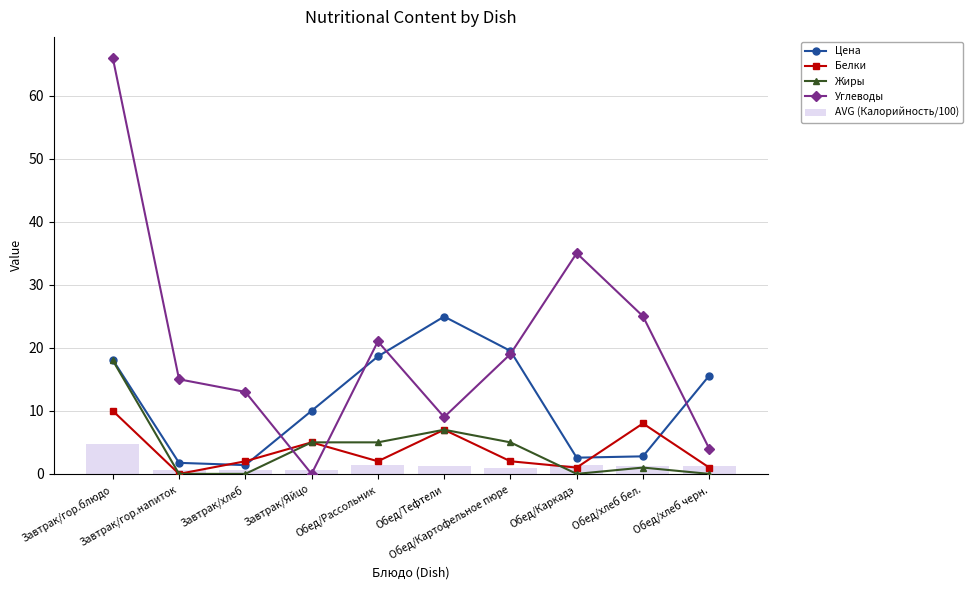

Which category has the highest value across all series?

Завтрак/гор.блюдо